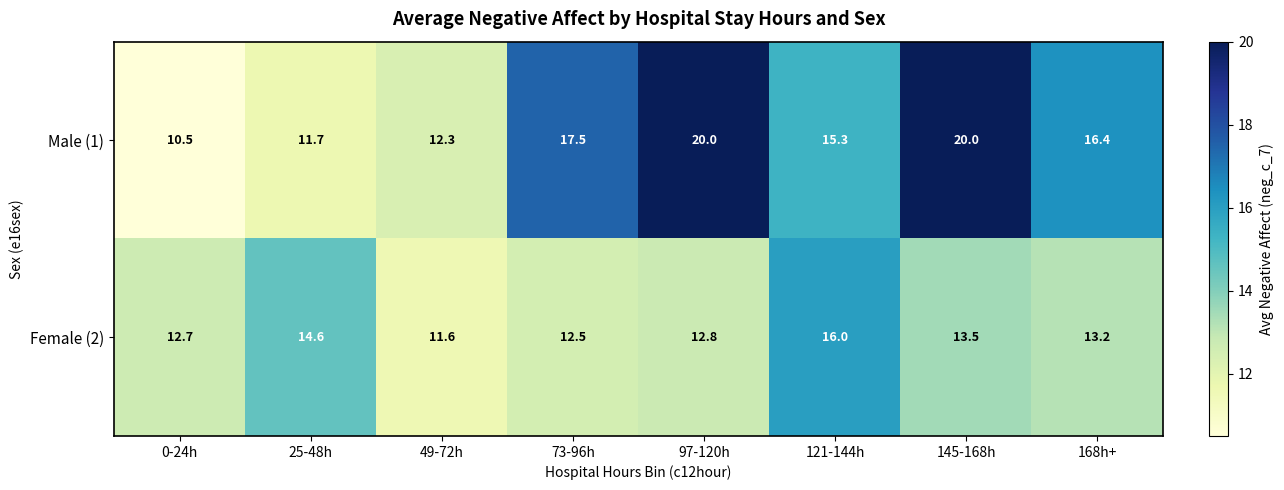

What is the minimum value for Female (2)?

11.6